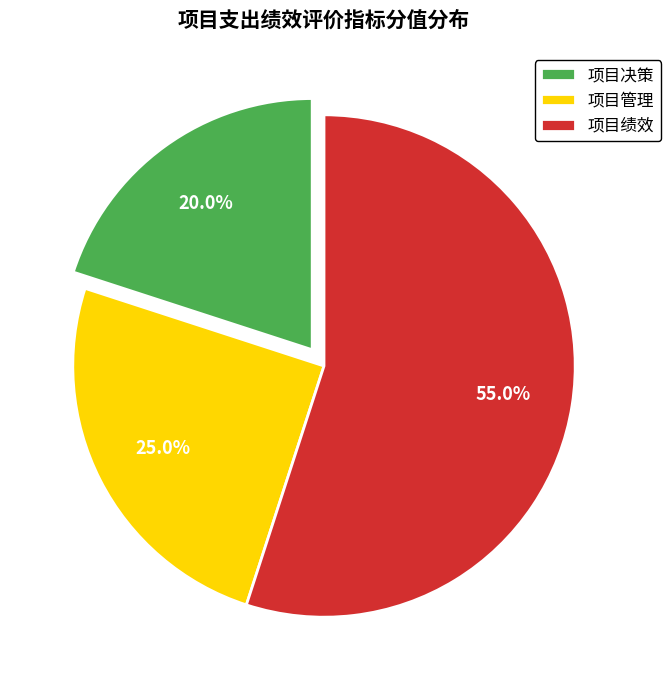

Is it true that 项目绩效 is 55% of the pie?

True